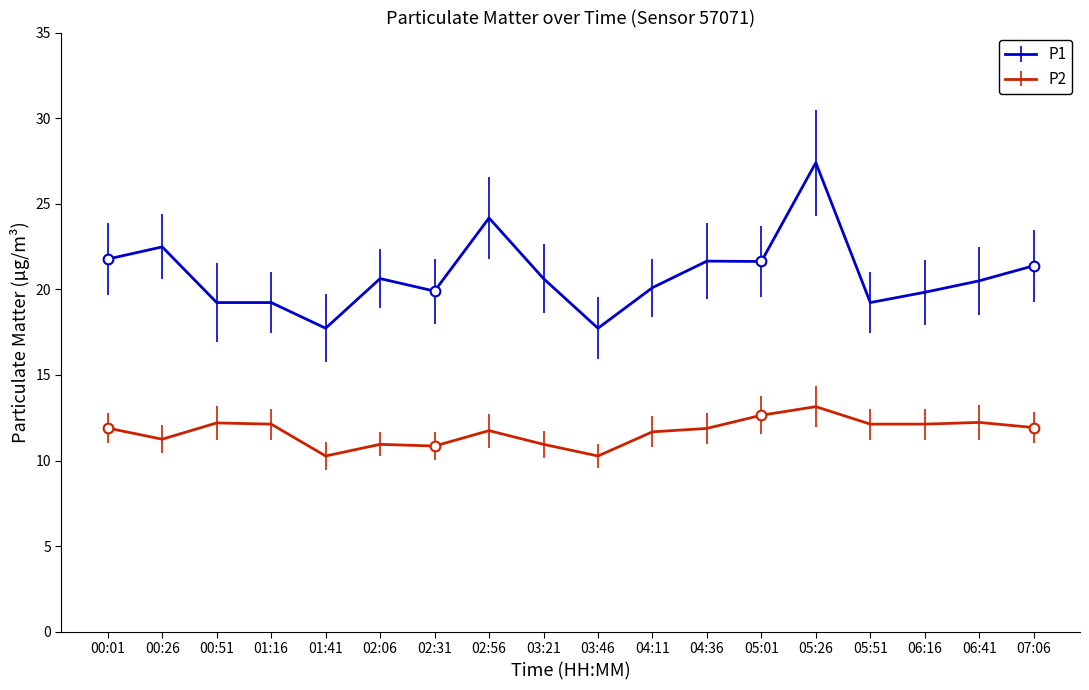

What is the sum of the P1 values at 01:16 and 00:51?

38.5